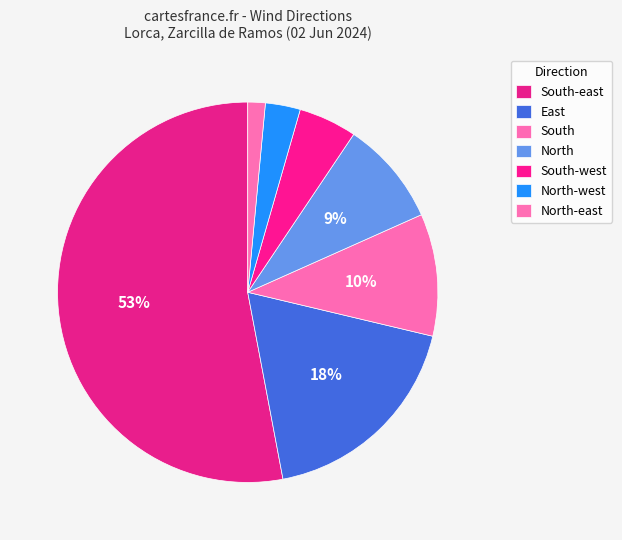

Is South the majority of the pie?

No